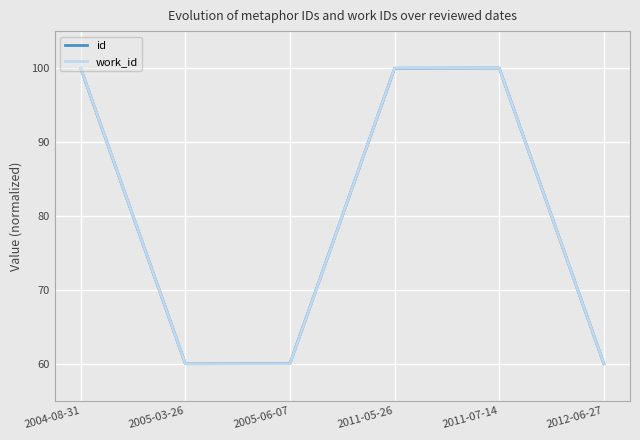

What is the total value across all series at 2011-07-14?

200.0